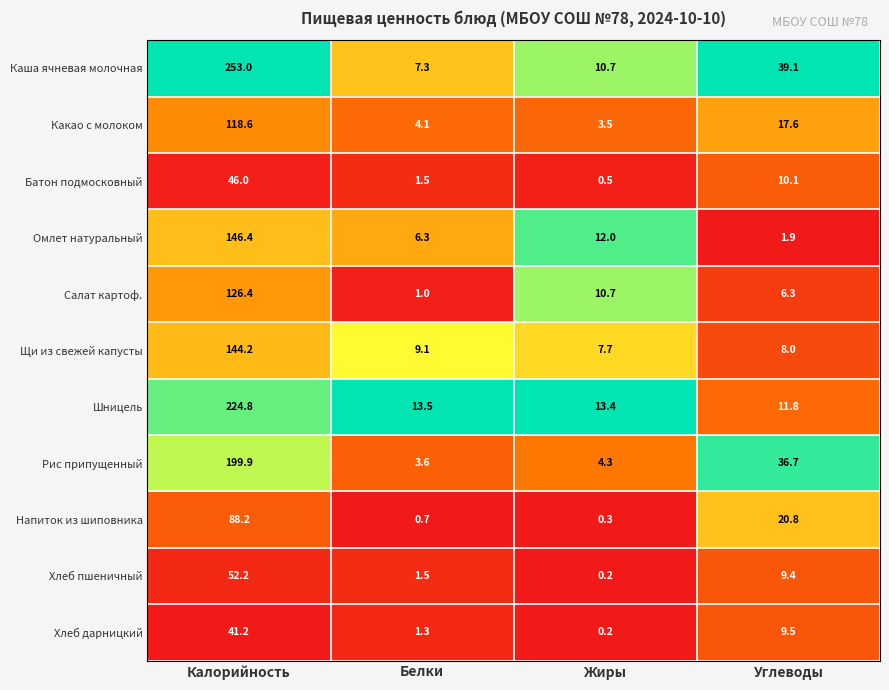

What is the difference between the maximum and minimum values in the Какао с молоком series?

115.1